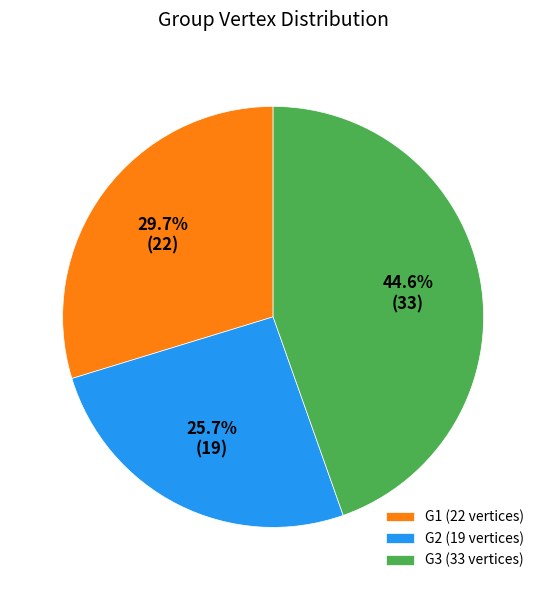

Which category has the smallest portion of the pie?

G2